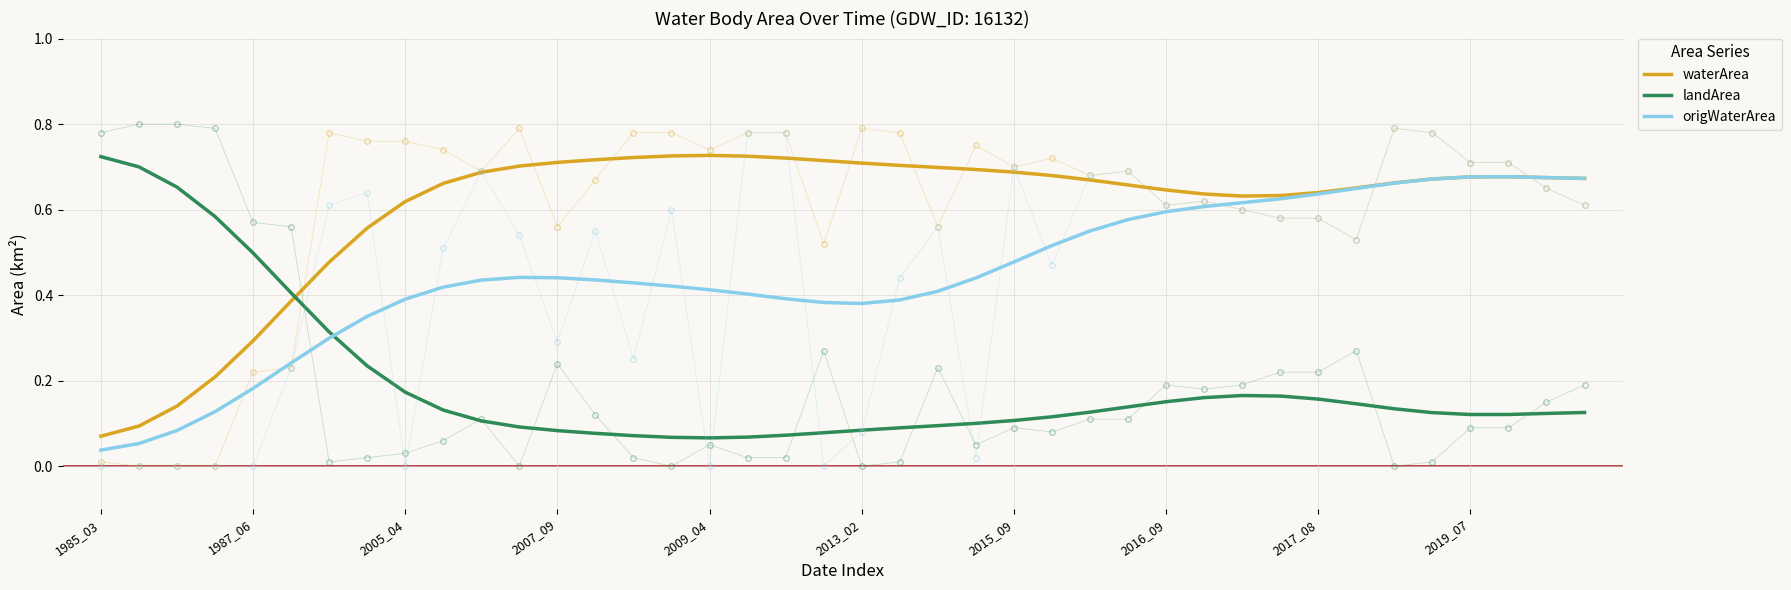

What is the difference between the second highest and second lowest values in the origWaterArea series?

0.6